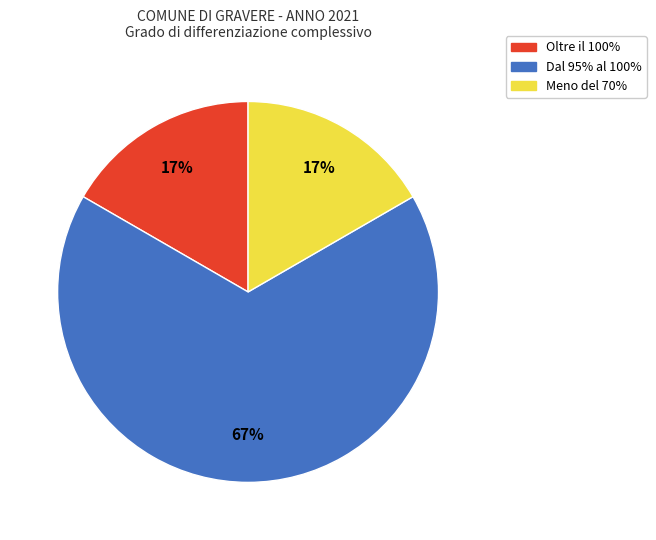

To the nearest percent, what percentage of the pie is Meno del 70%?

17%